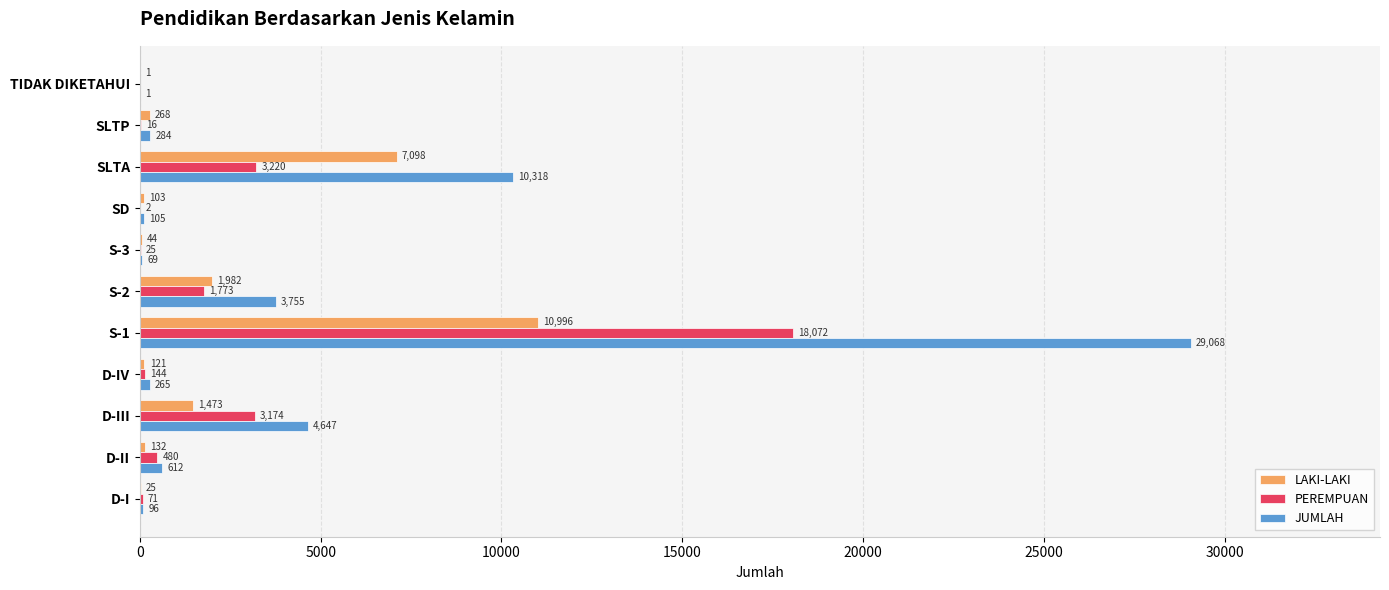

At which category is the sum across all series the highest?

S-1